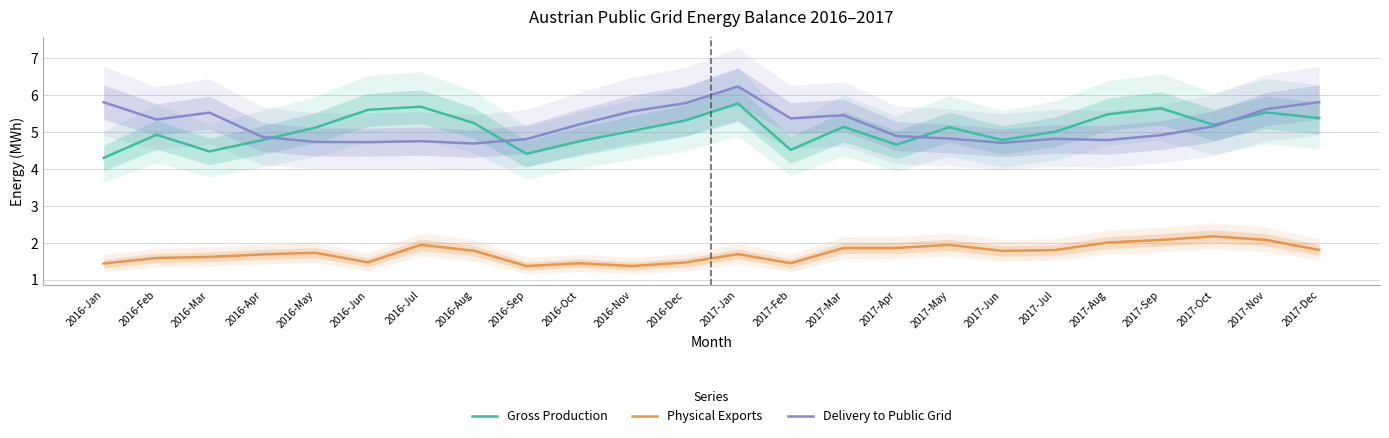

Does the chart display data point markers on the line(s)?

No